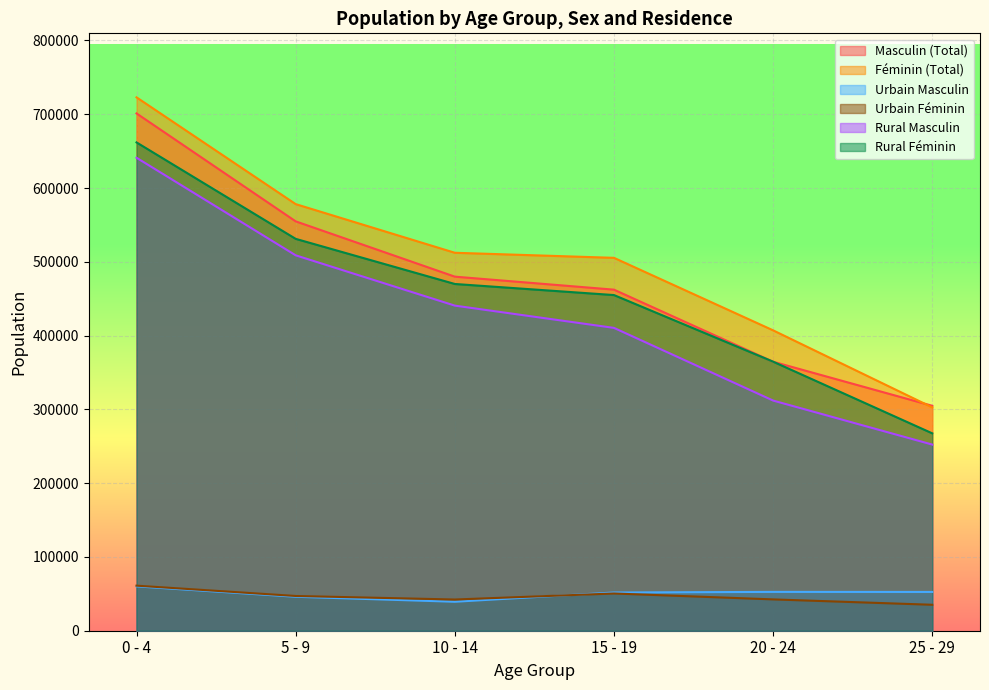

What is the spread (max minus min) of values at 25 - 29?

269666